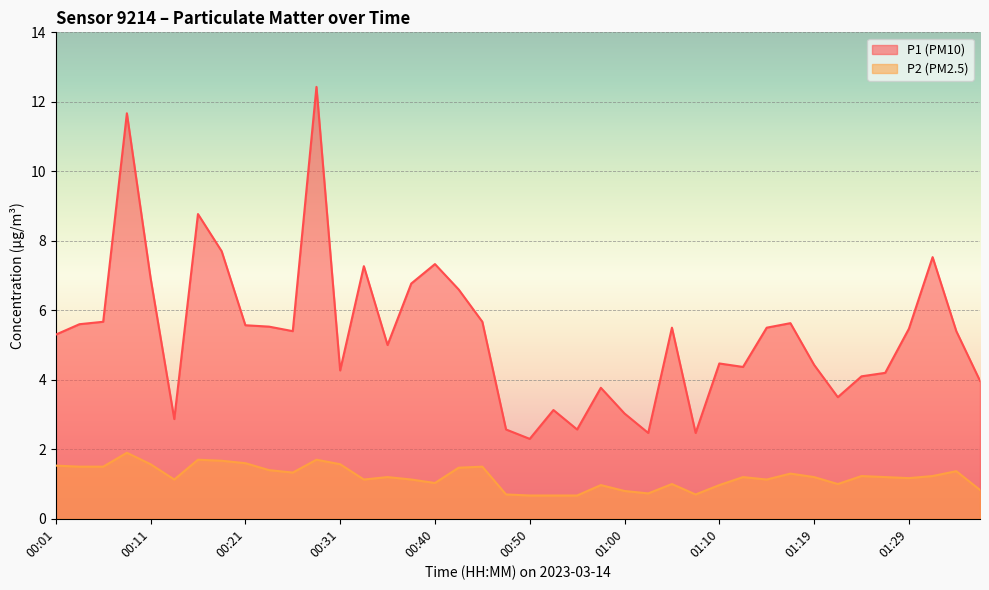

What is the label of the 39th point from the right?

00:04